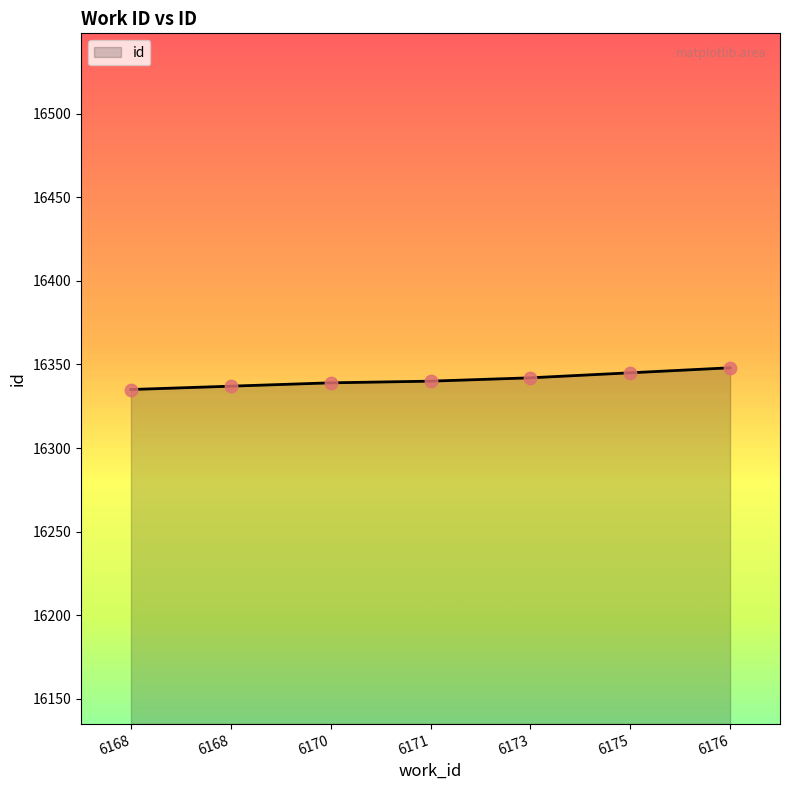

Count the number of categories in the chart.

7